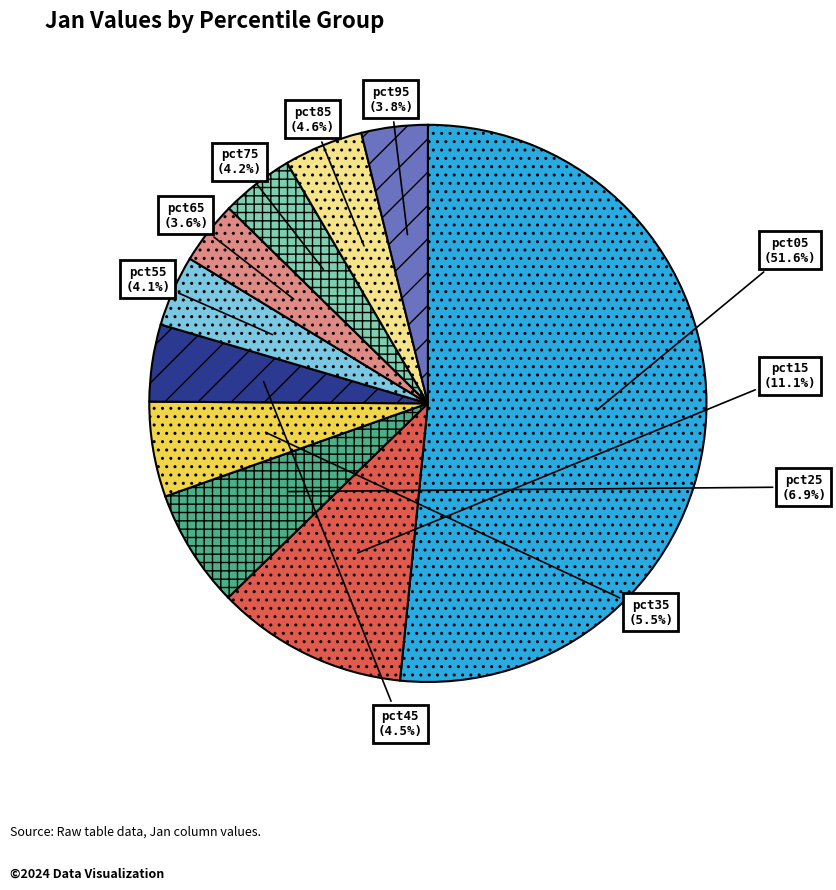

Which slice is the largest?

pct05